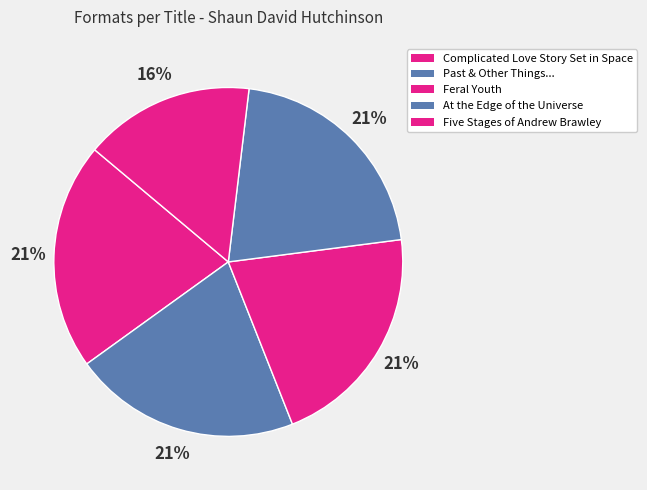

How many slices are in this pie chart?

5